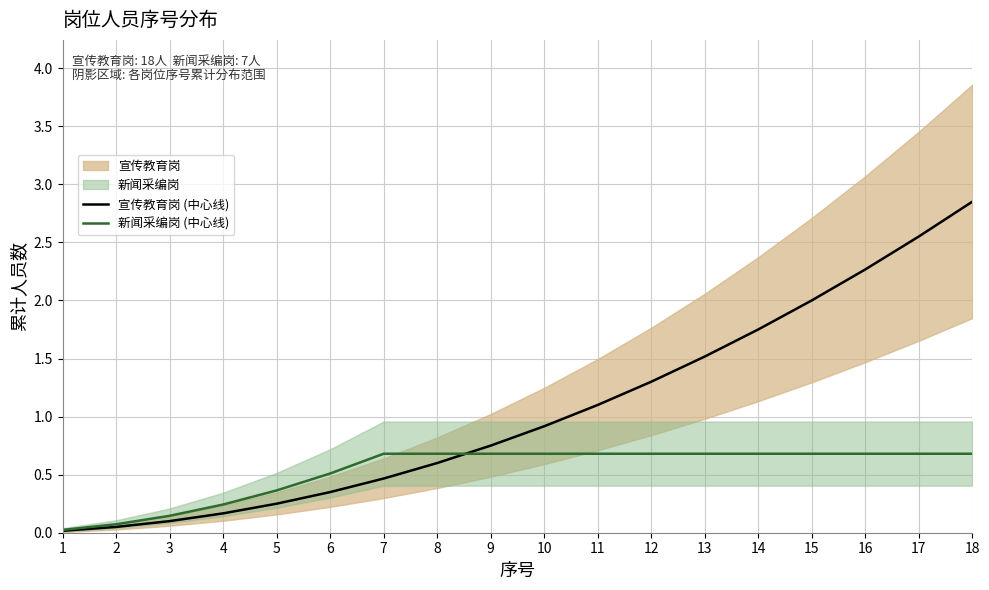

The value of 新闻采编岗 (中心线) at 12 is 0.7. True or false?

True